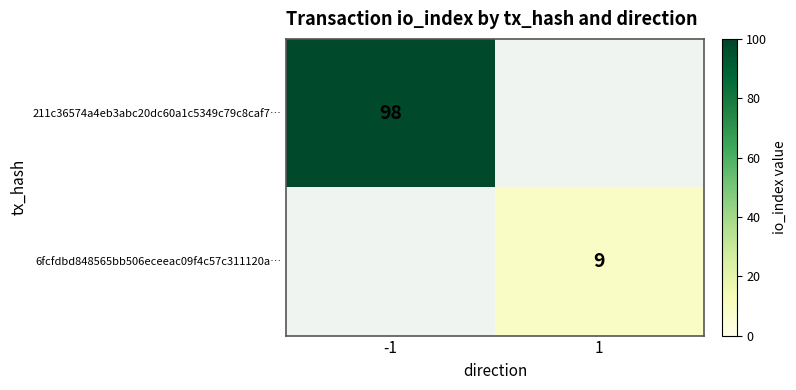

What is the minimum value shown in the chart?

9.0